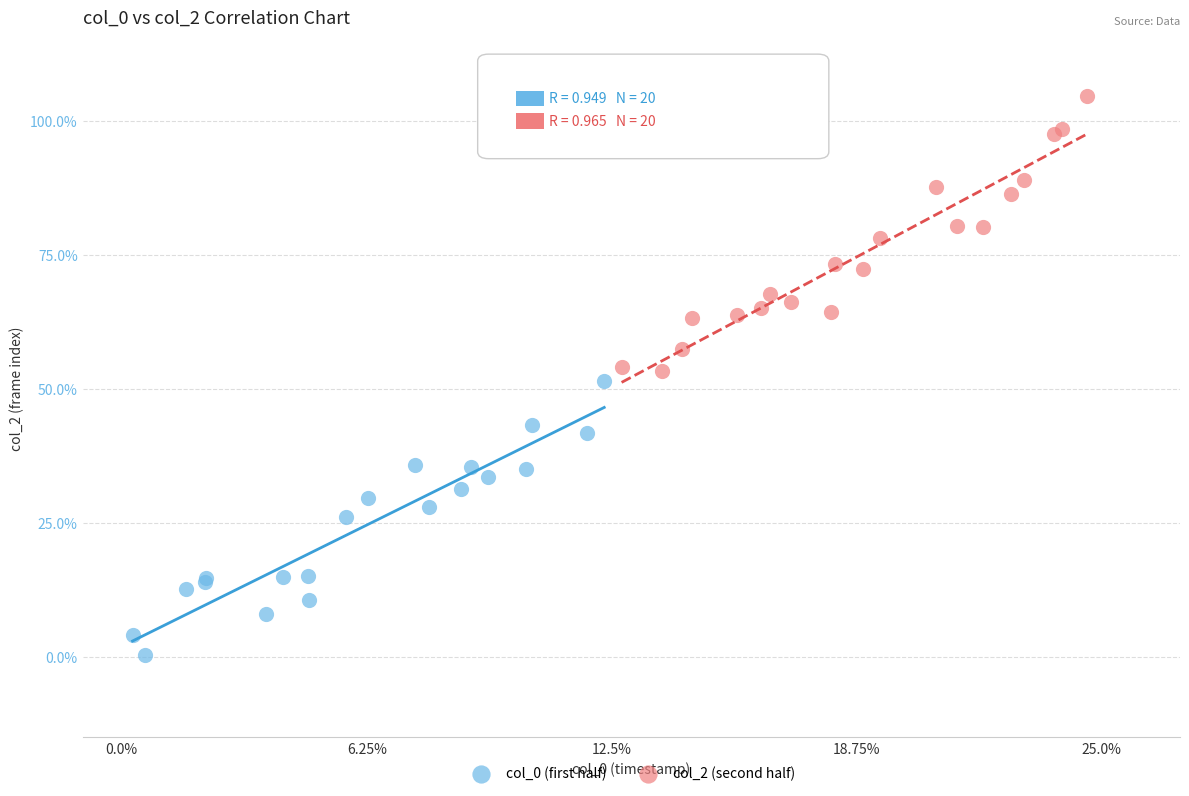

Which series contains the highest Y value?

col_2 (second half)